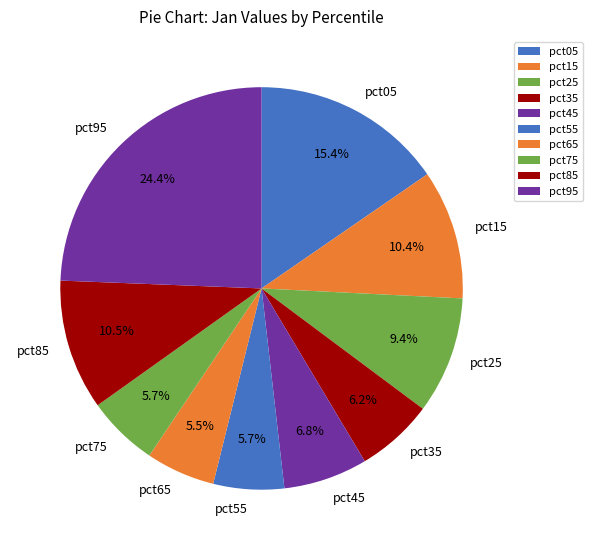

Is there a majority slice in this chart?

No